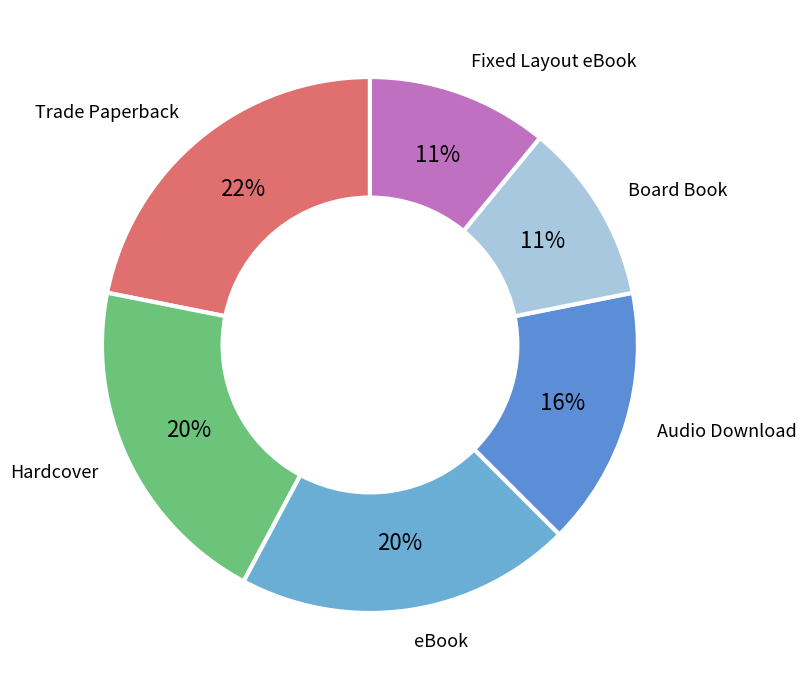

Does any single category account for the majority?

No